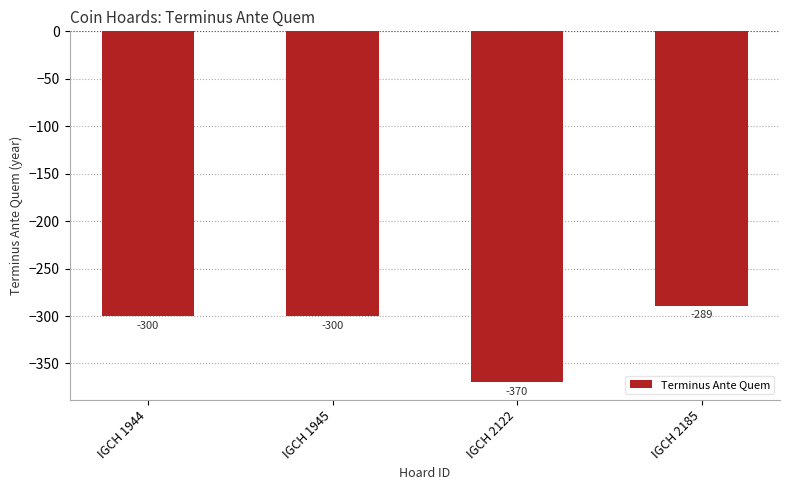

Reading left to right, transcribe all the data shown in this chart.

IGCH 1944=-300	IGCH 1945=-300	IGCH 2122=-370	IGCH 2185=-289